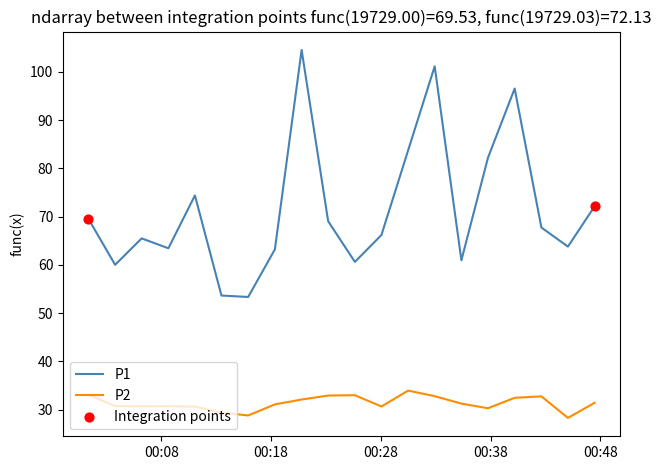

Which series has the largest total across all categories?

P1